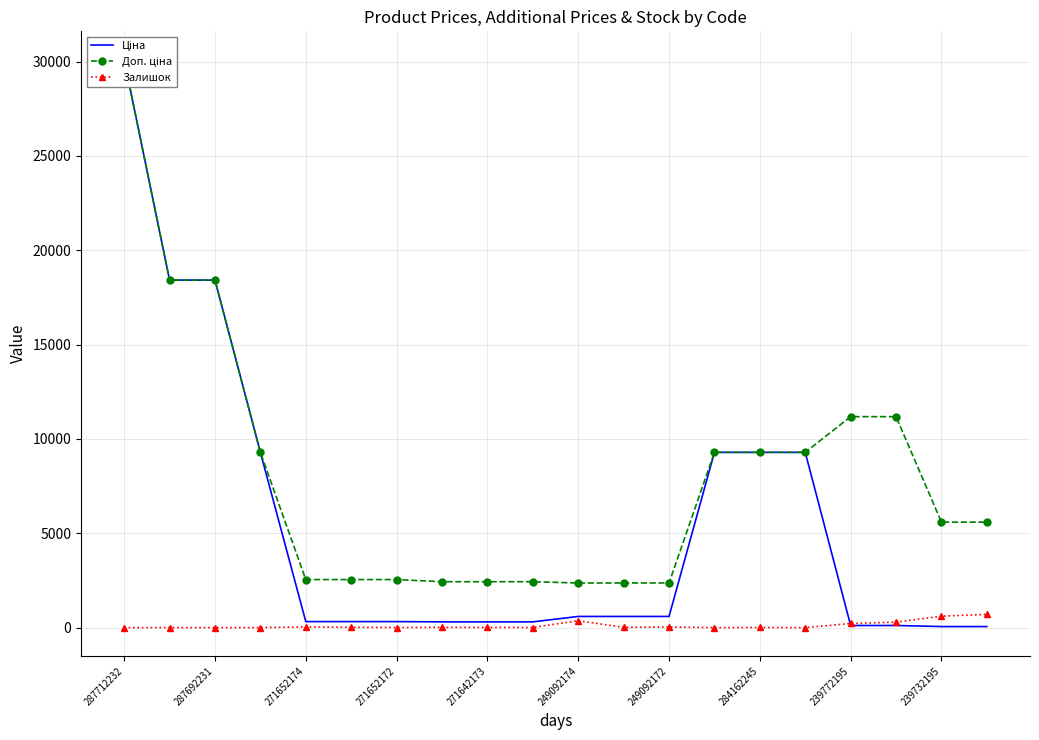

True or false: Залишок has more than 0 points higher than both neighbors.

True